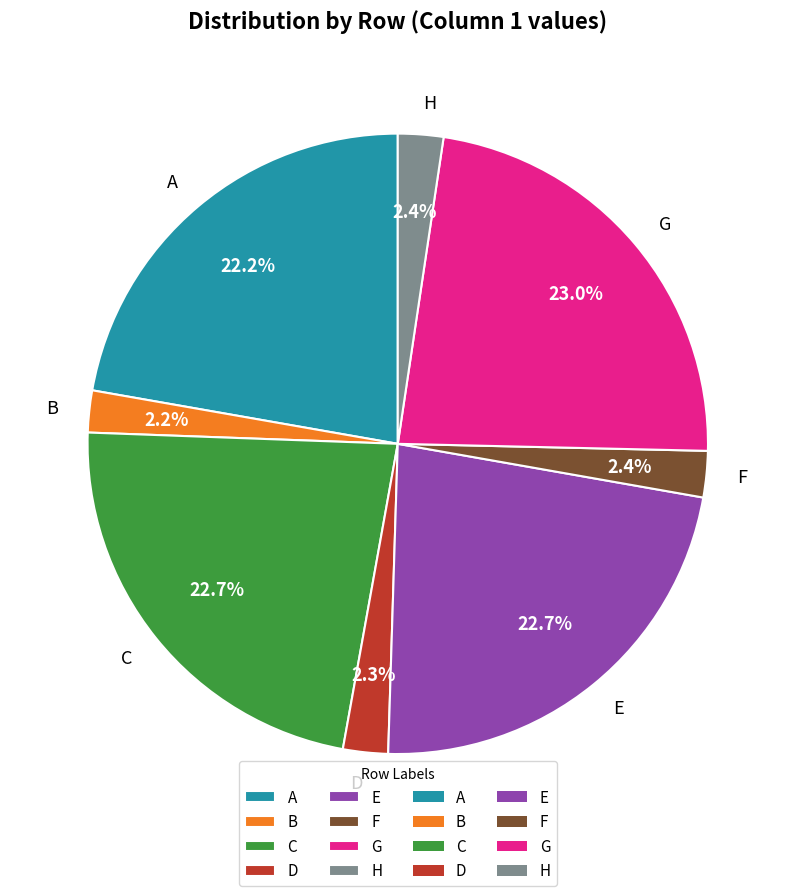

To the nearest percent, what is the difference between the largest and smallest slice percentages?

21%